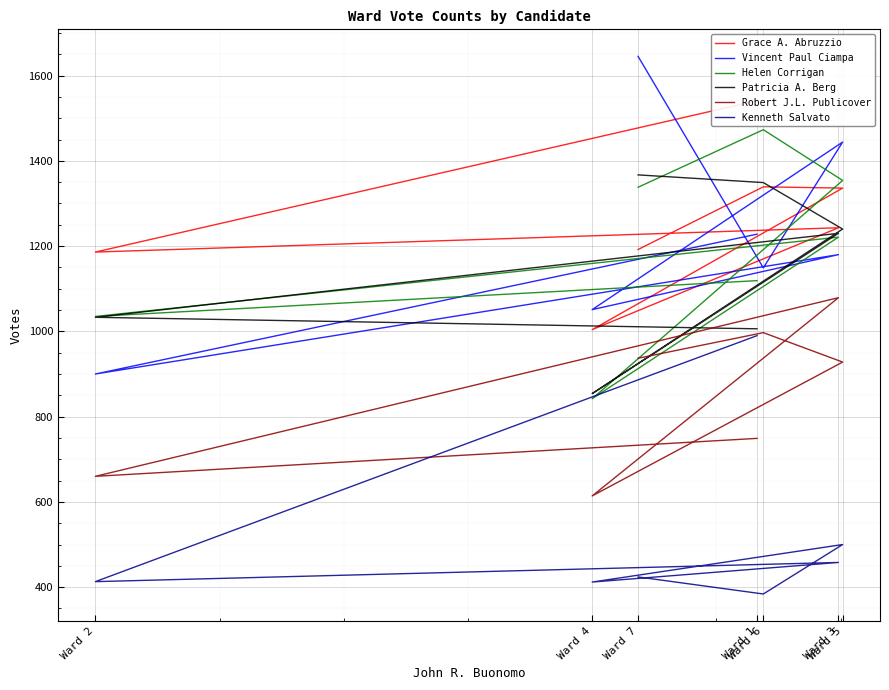

Which category has the highest value in the Vincent Paul Ciampa series?

Ward 7